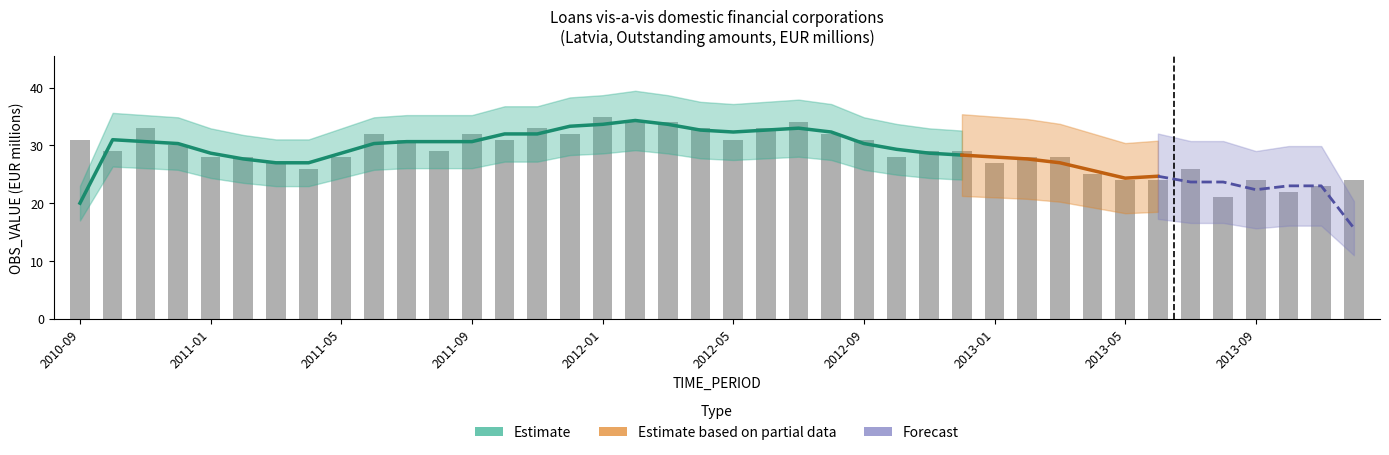

The chart shows a value of 44 at 2013-03. True or false?

False